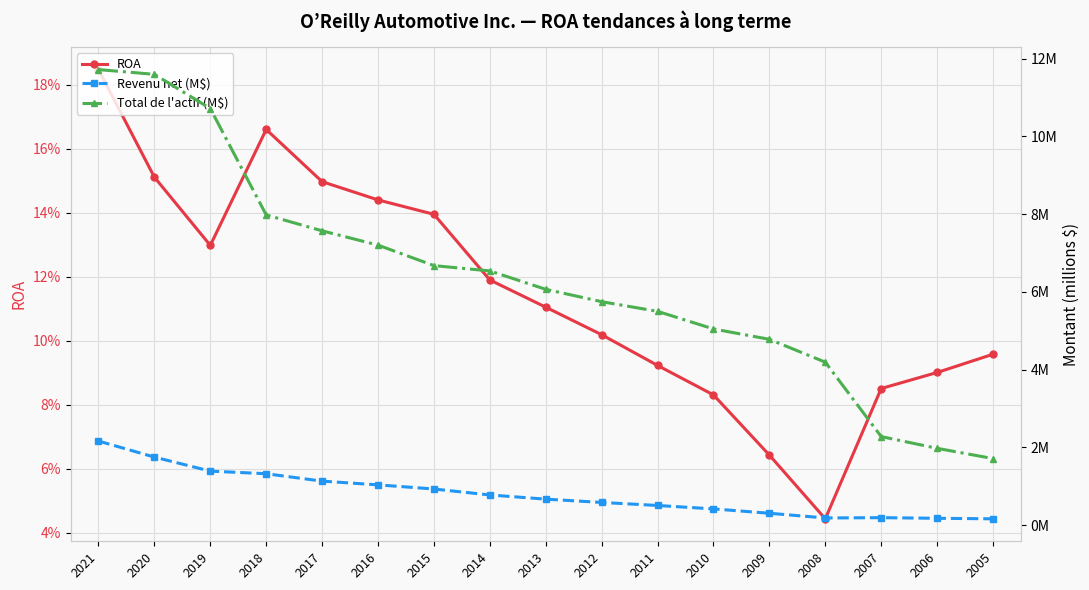

What is the value of the Total de l'actif (M$) point at the 3rd from the left?

10.7